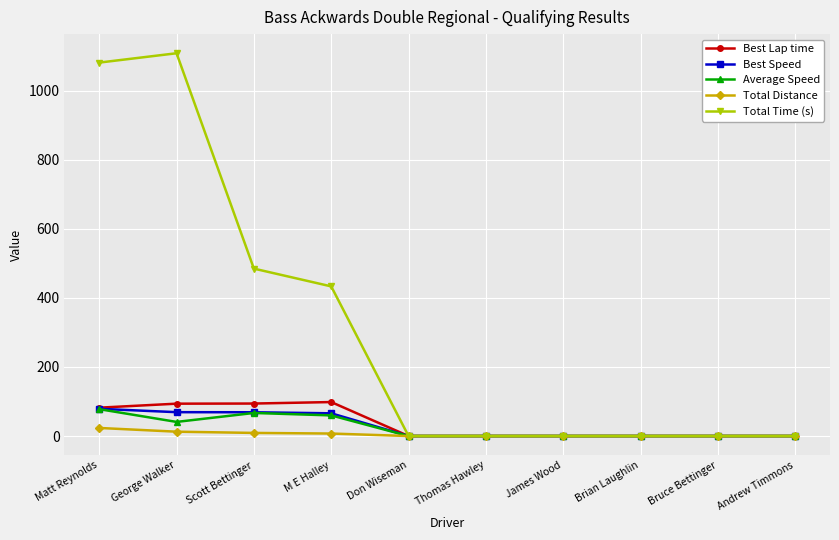

At which label does Total Time (s) reach its peak?

George Walker